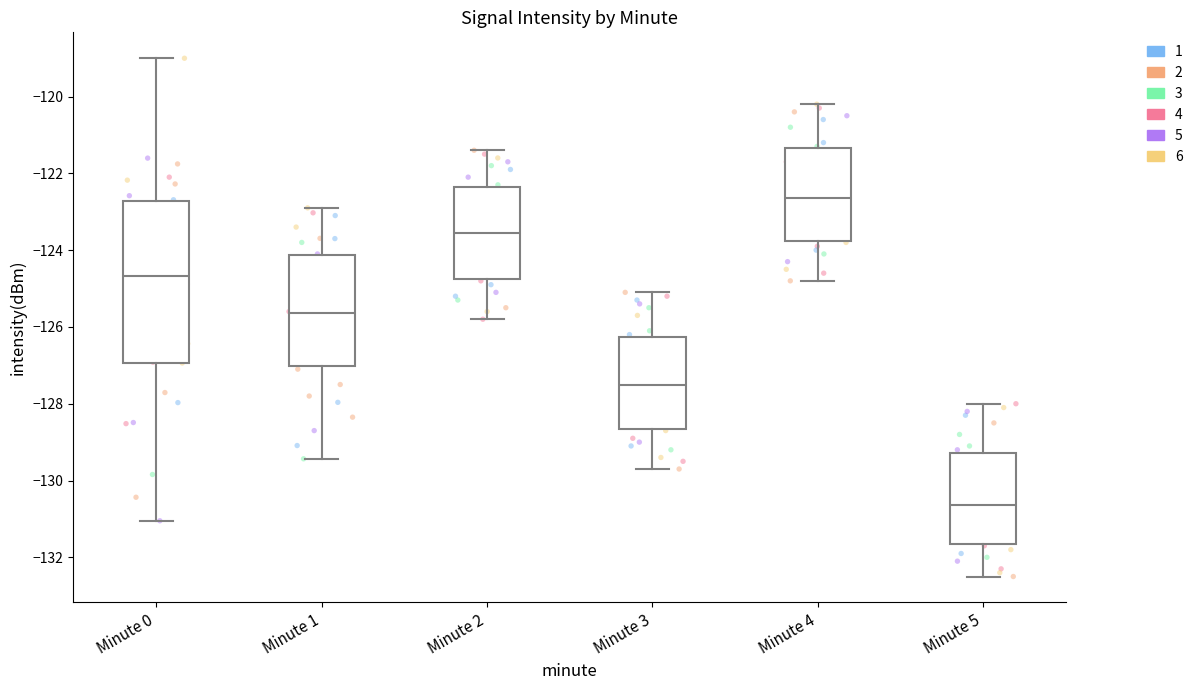

Where is the upper edge of the box for Minute 1 on the y-axis? The values are not printed on the chart, so give them approximately, as read against the axis.

-124.2